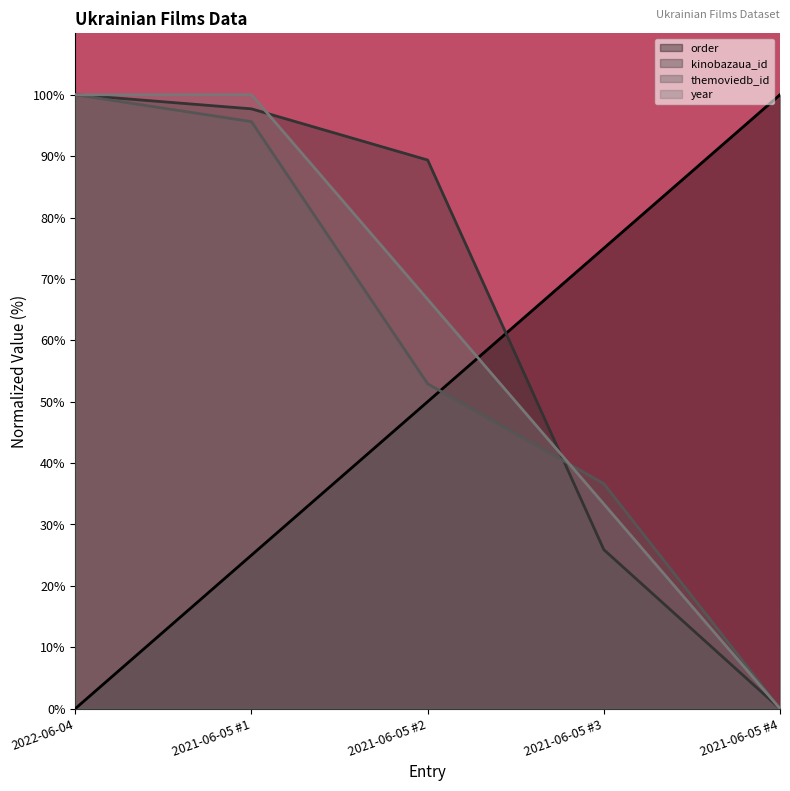

The value of order at 2021-06-05 #2 is 50.0. True or false?

True